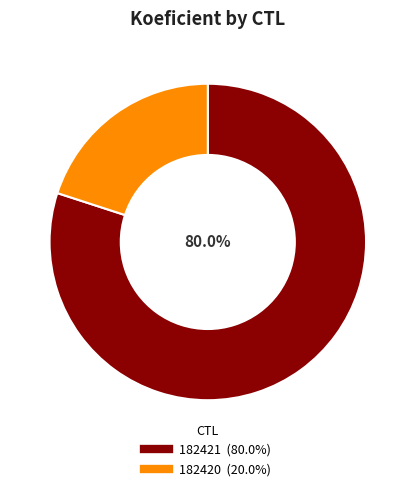

How many segments does this pie chart have?

2